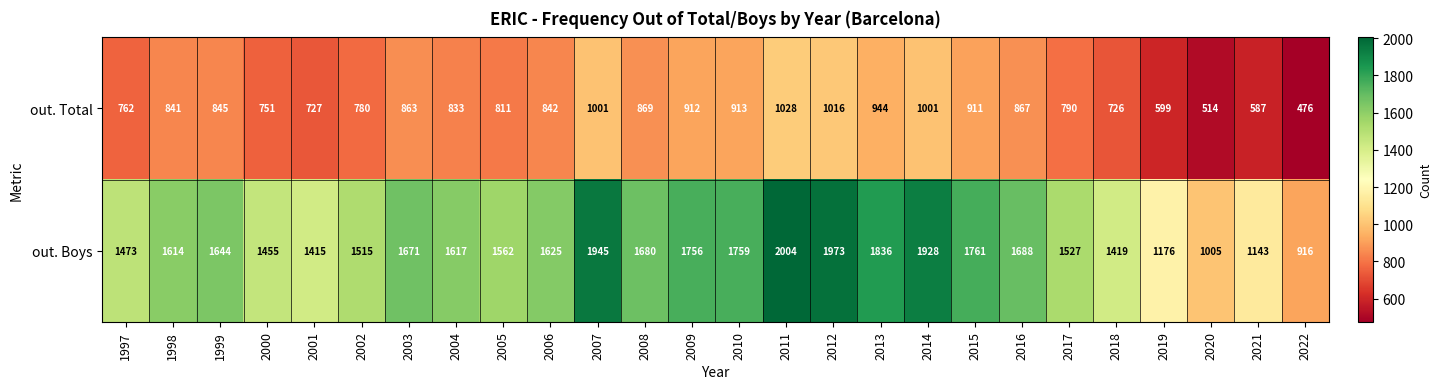

The value of out. Total at 2006 is 1284. True or false?

False